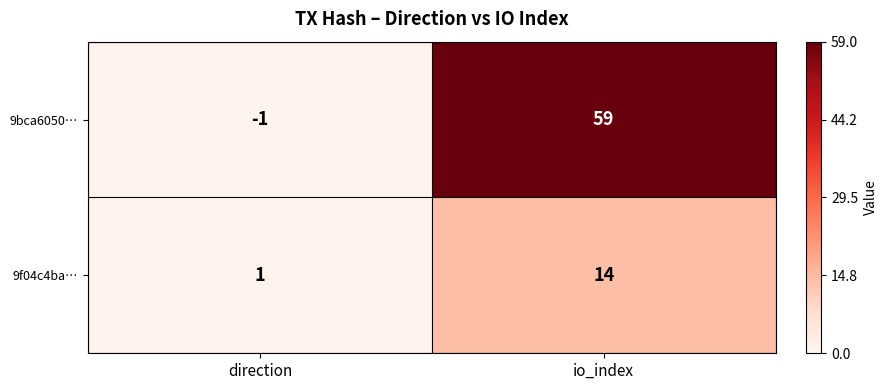

Rank the series by their average value, from highest to lowest.

9bca6050…, 9f04c4ba…